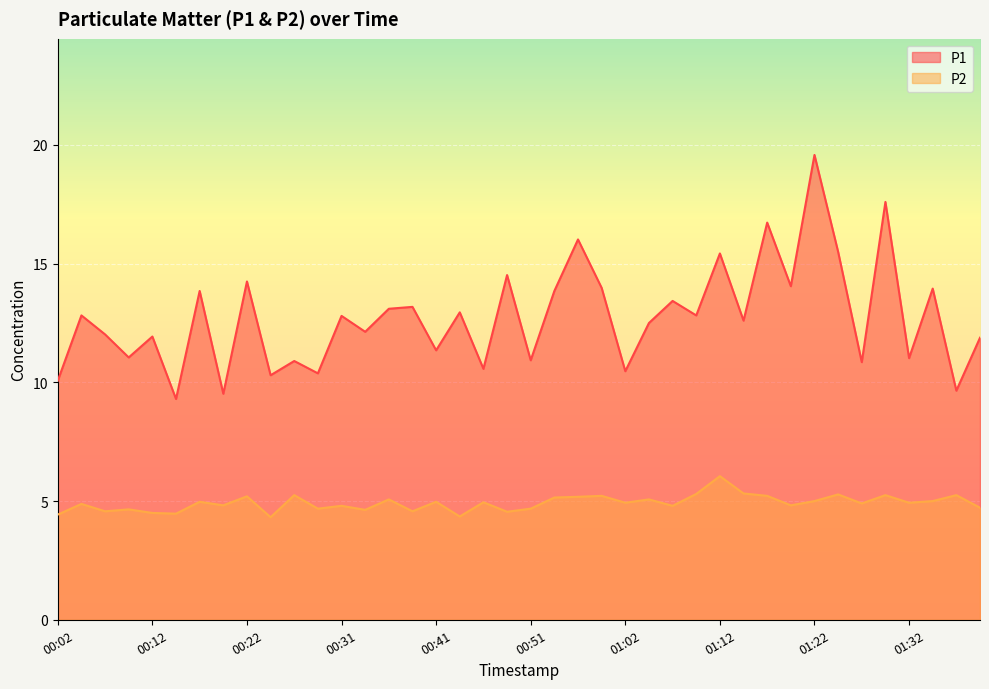

List the series in order of their overall mean, highest first.

P1, P2